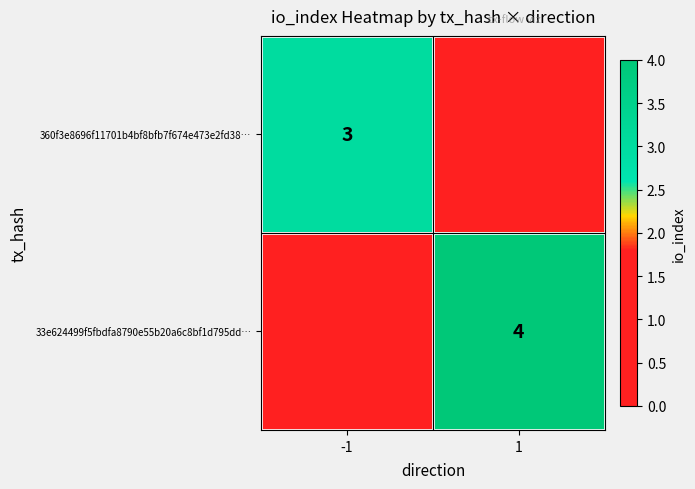

At which category is the sum across all series the highest?

1